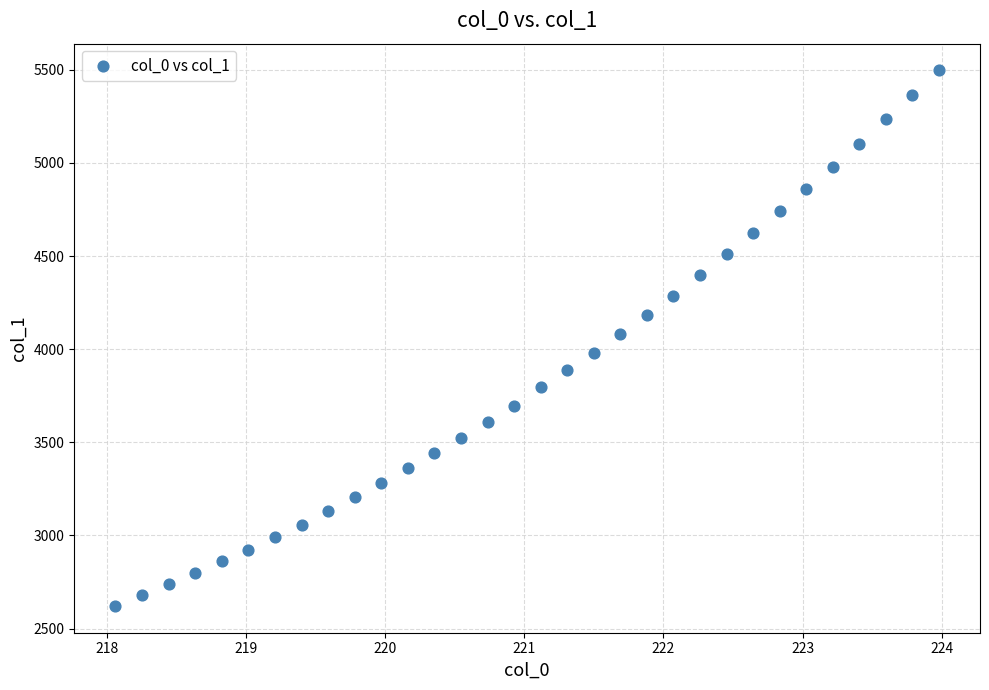

What is the range of Y values (max minus min)?

2875.7